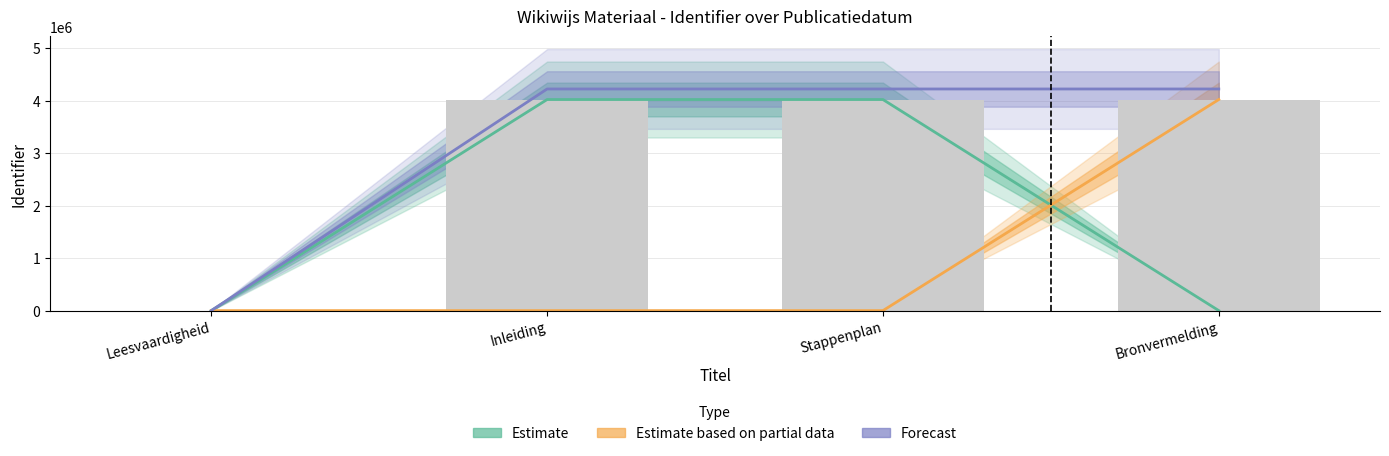

How many data points in Forecast are less than 4220244?

2